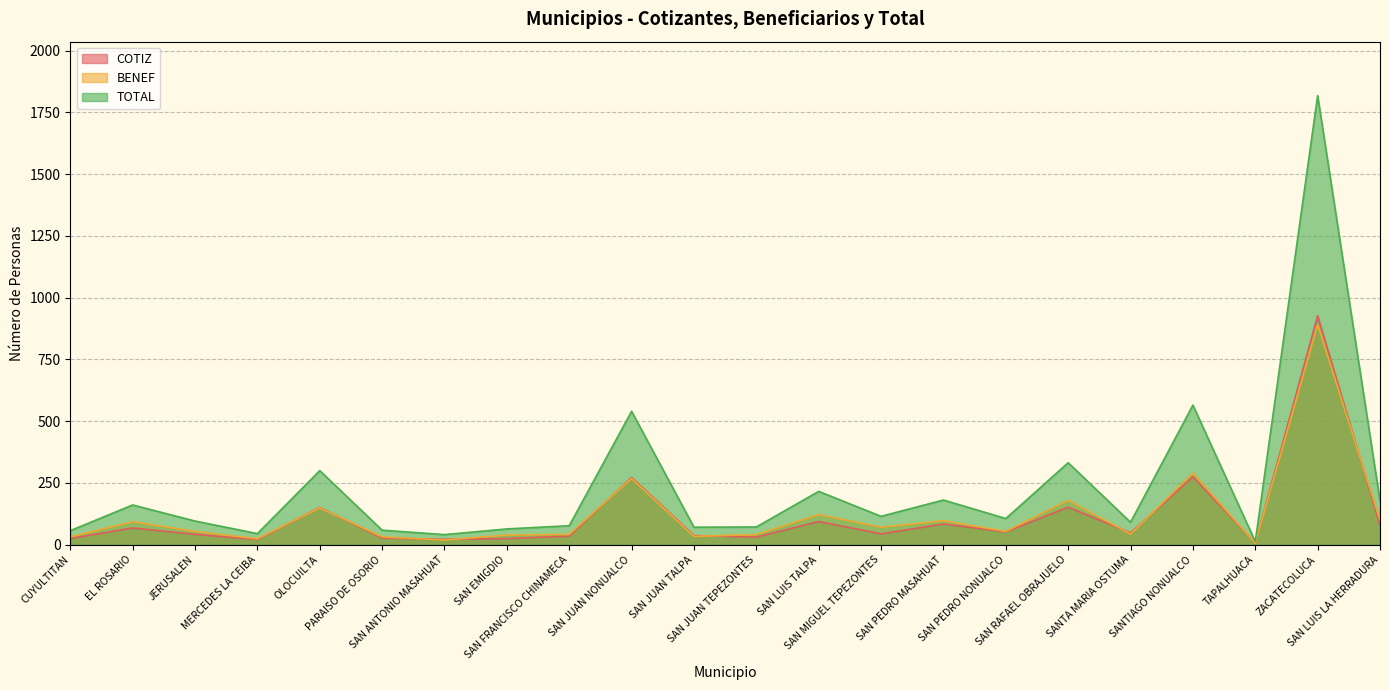

At which category is the sum across all series the highest?

ZACATECOLUCA